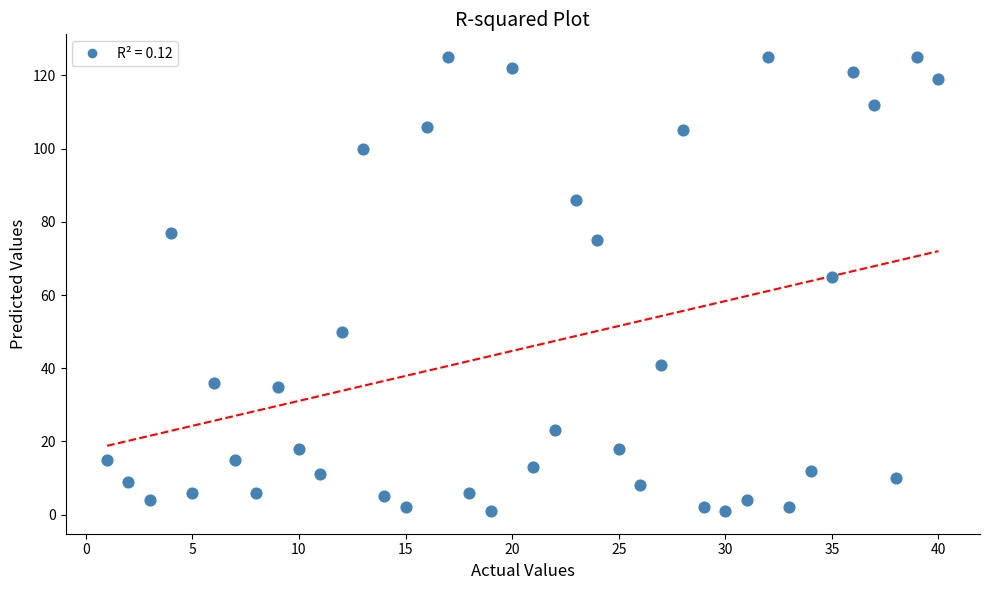

What Y value in the scatter plot is closest to 63?

65